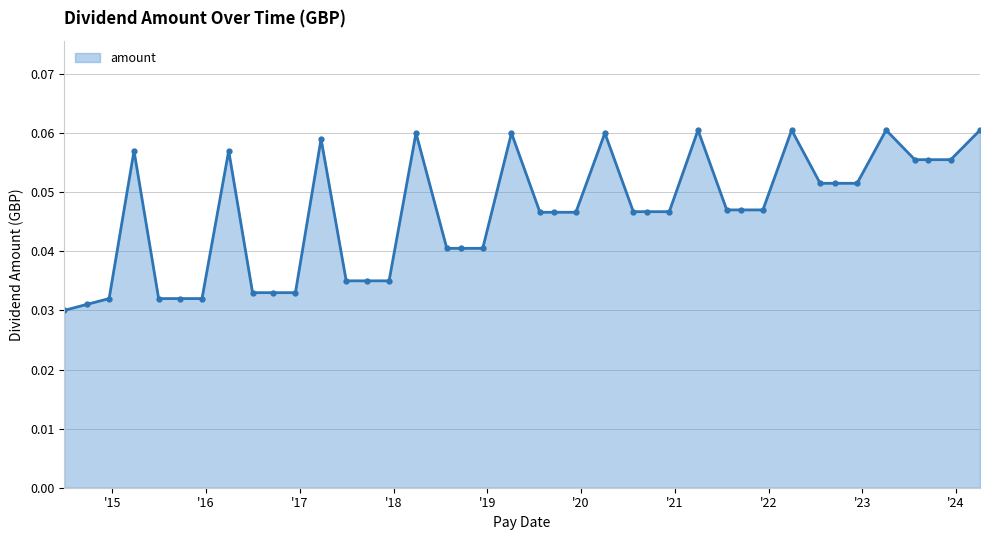

What is the sum of all values?

1.9